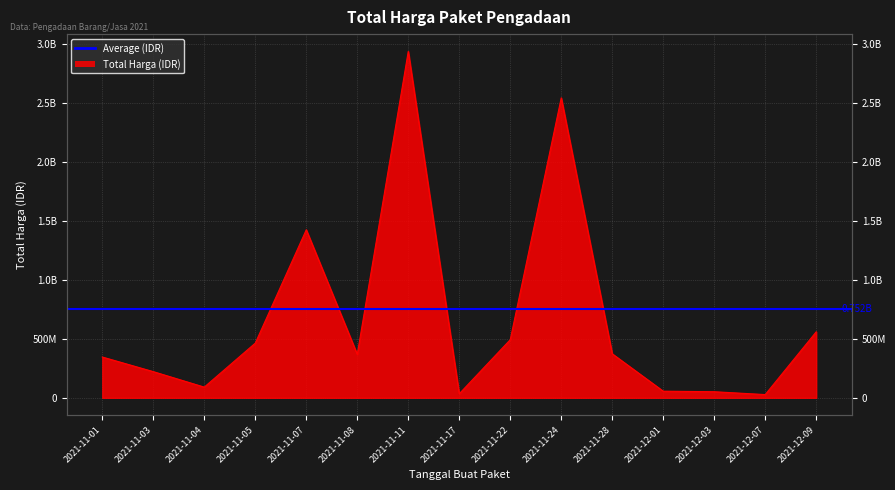

Which label corresponds to the smallest value in the chart?

2021-12-07